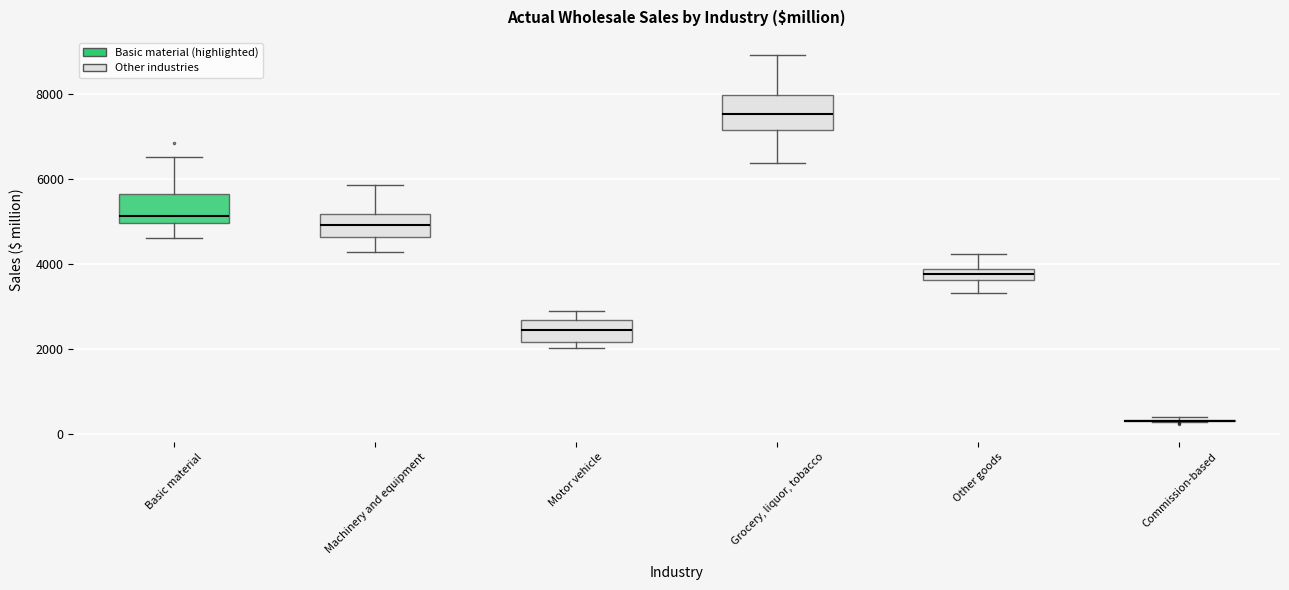

Where is the lower edge of the box for Basic material on the y-axis? The values are not printed on the chart, so give them approximately, as read against the axis.

5000